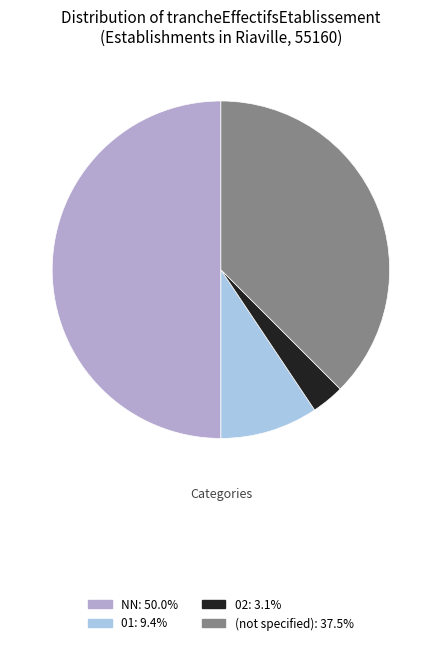

Approximately how many times larger is the value at NN: 50.0% compared to 01: 9.4%?

5.3